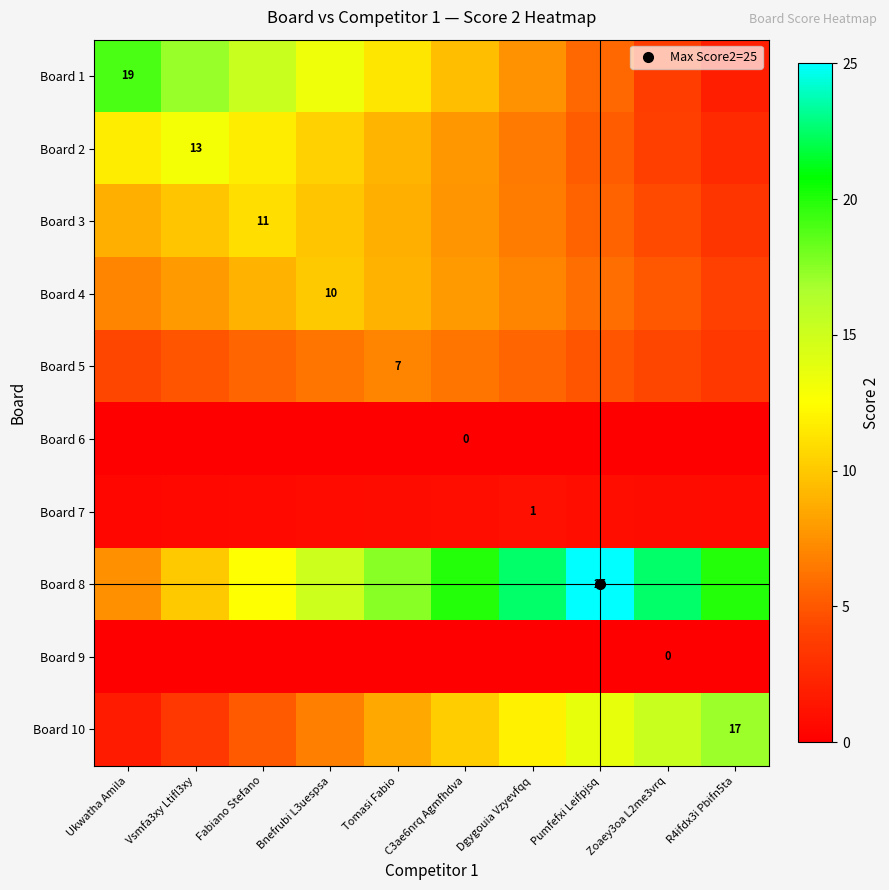

List the labels in order of Board 4 value, smallest first.

R4ifdx3i Pbifn5ta, Zoaey3oa L2me3vrq, Pumfefxi Leifpjsq, Ukwatha Amila, Dgygouia Vzyevfqq, Vsmfa3xy Ltifl3xy, C3ae6nrq Agmfhdva, Fabiano Stefano, Tomasi Fabio, Bnefrubi L3uespsa